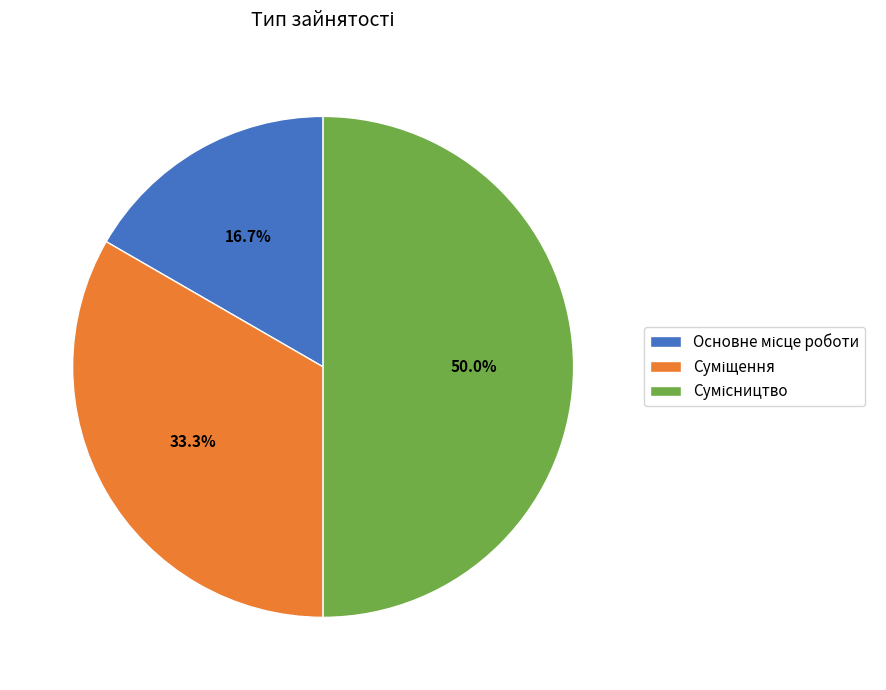

What is the total percentage of Основне місце роботи and Суміщення?

50.0%